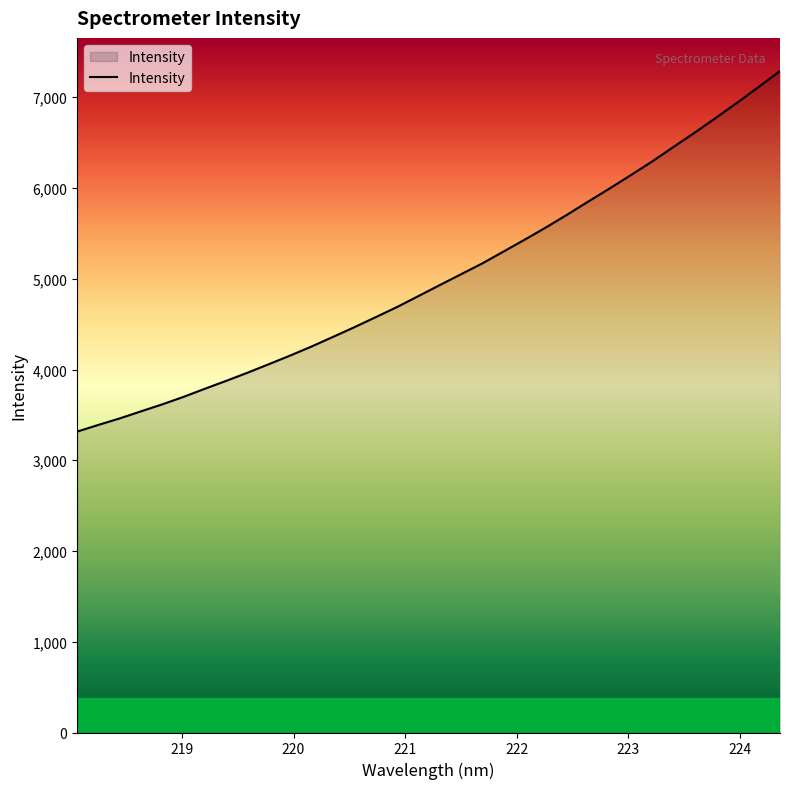

What is the smallest value displayed?

3316.1